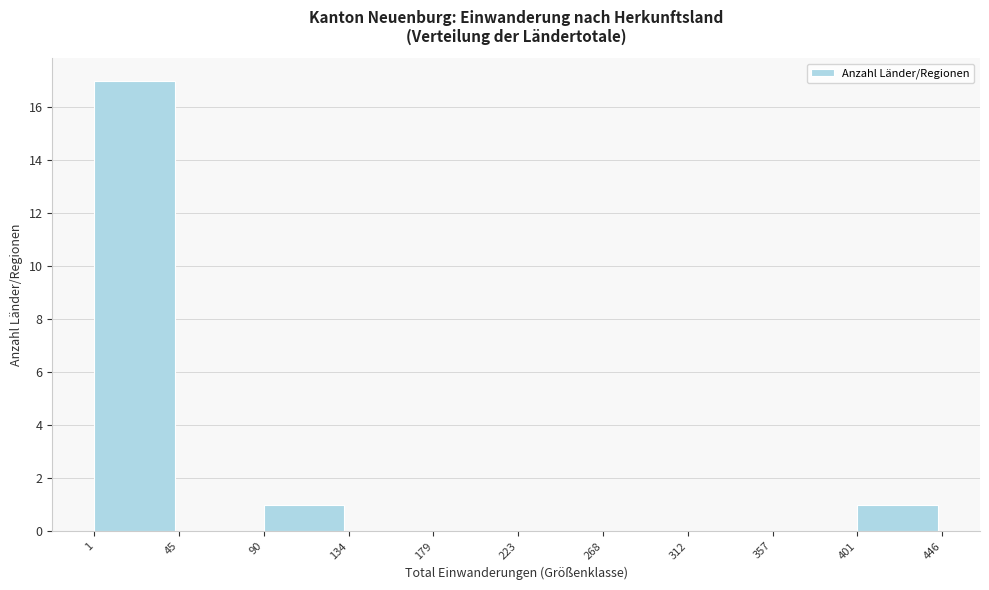

Over which range of the x-axis is the bar tallest?

1 to 45